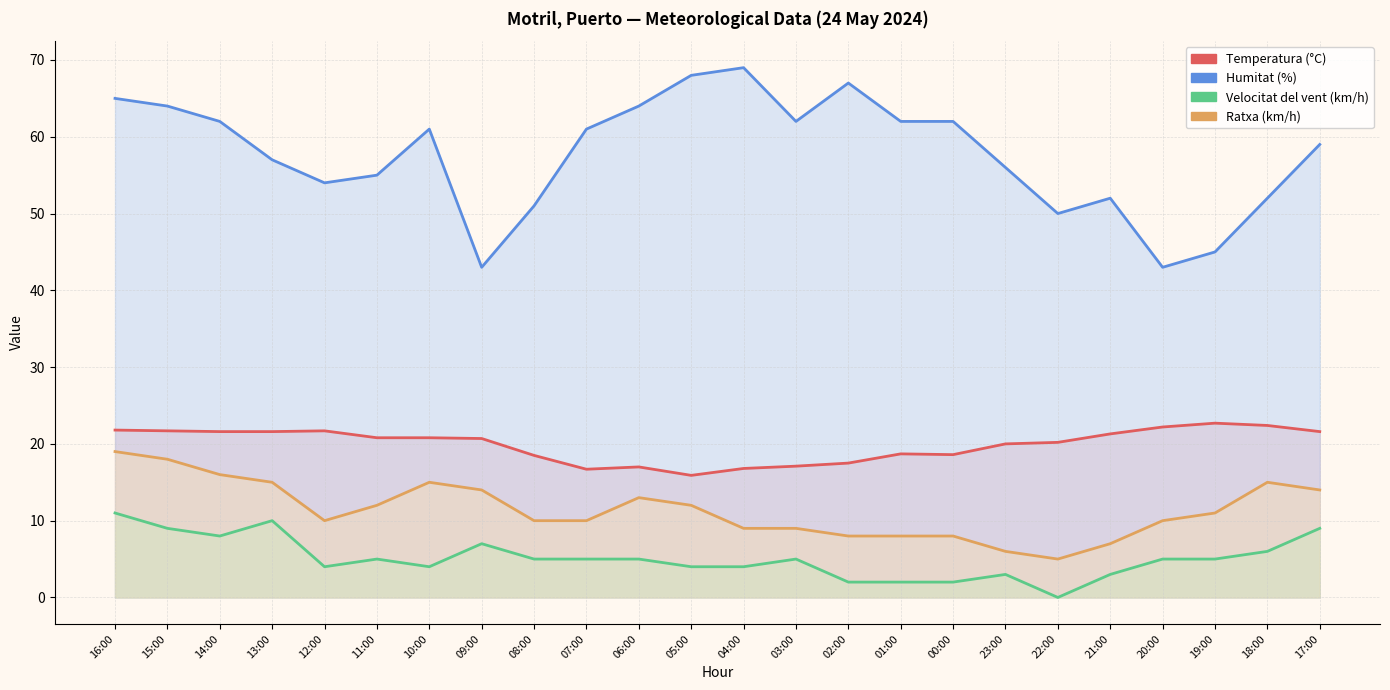

What is the sum of all Temperatura (°C) values?

477.9